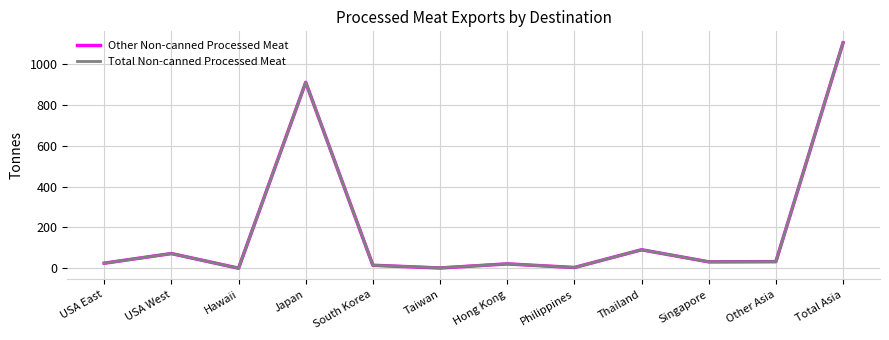

Is the value of Total Non-canned Processed Meat at Japan greater than the value of Other Non-canned Processed Meat at Total Asia?

No